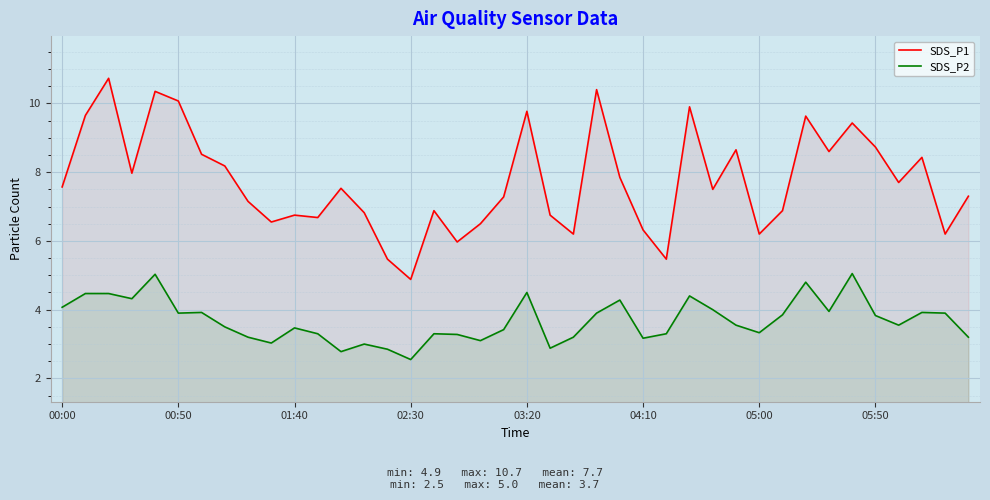

At which label is SDS_P2 closest to 3?

13